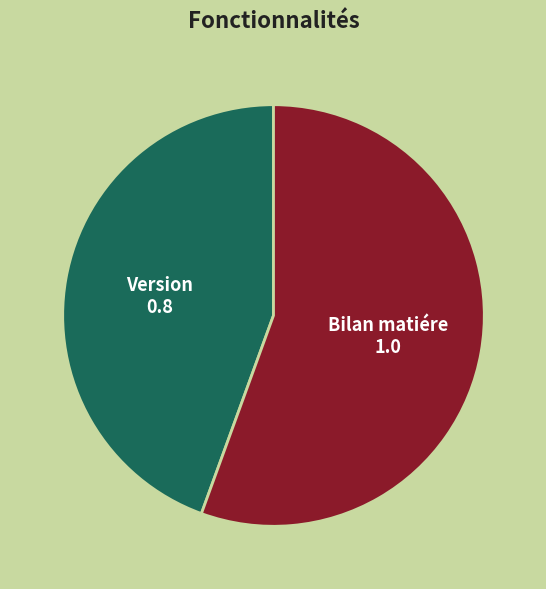

Rank the categories by value from lowest to highest.

Version, Bilan matiére